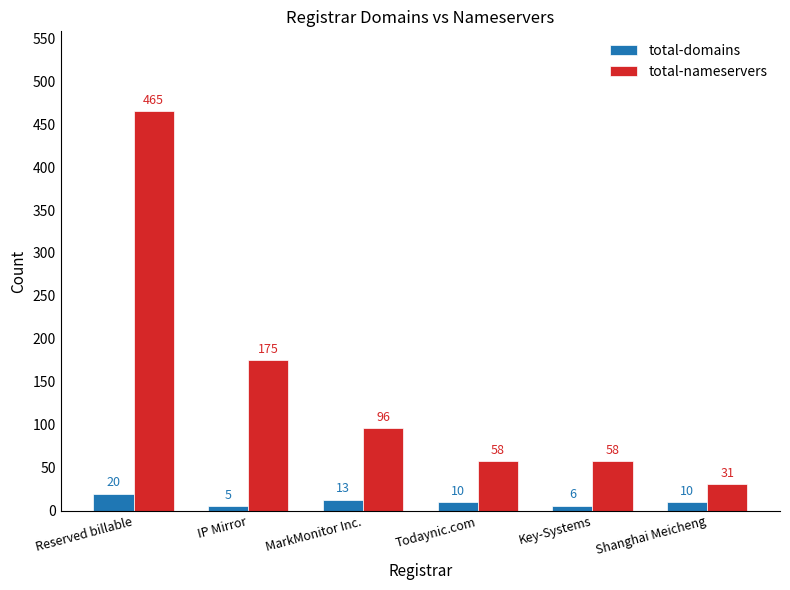

Where does the total-nameservers series first go above 96?

Reserved billable